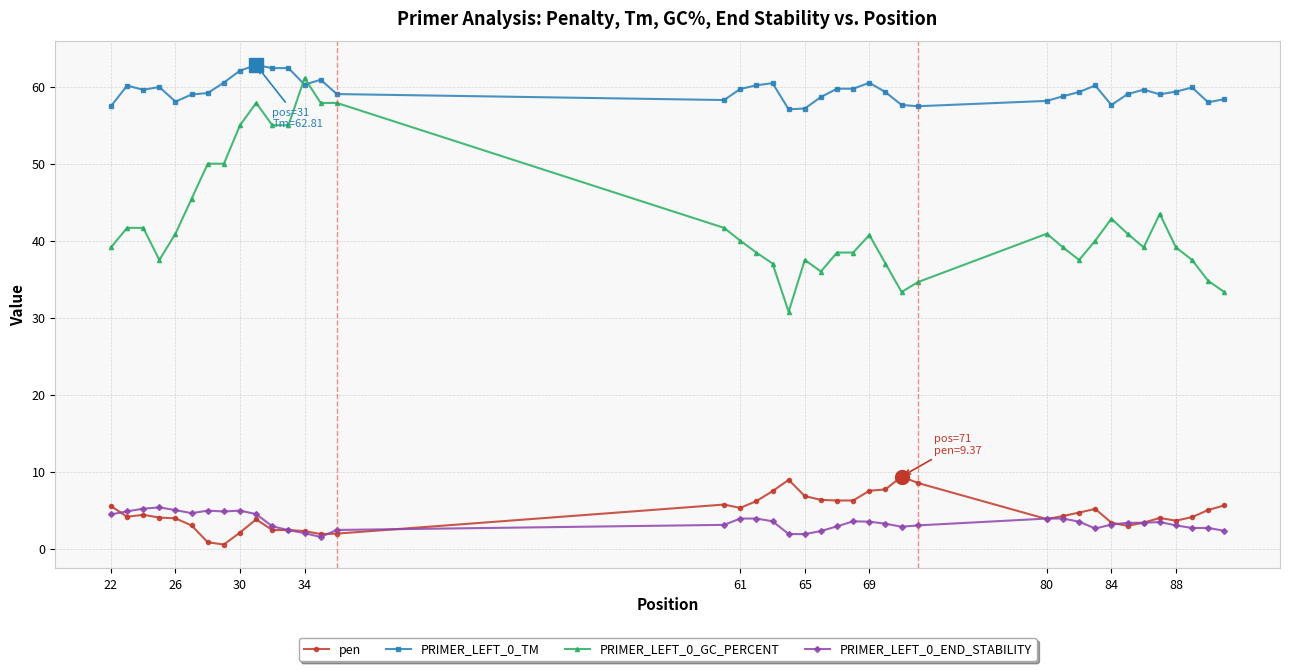

What is the value of the pen point at the 21st from the left?

6.8